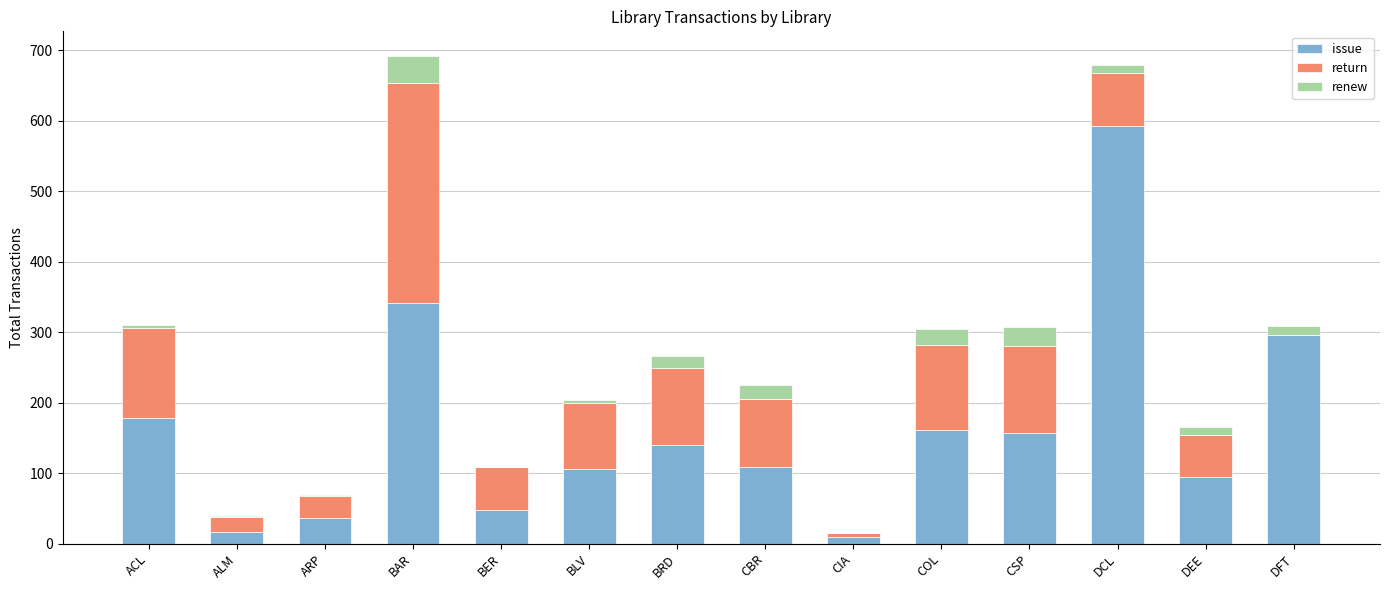

What is the total value across all series at COL?

305